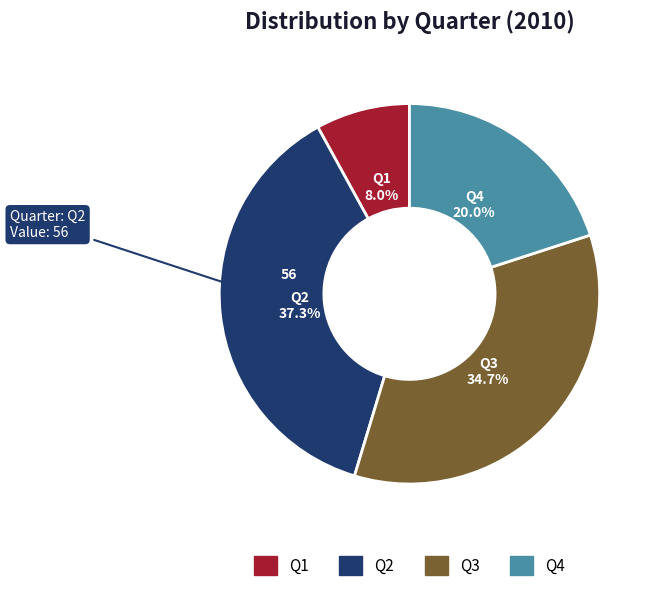

To the nearest percent, what portion does Q2 represent?

37%